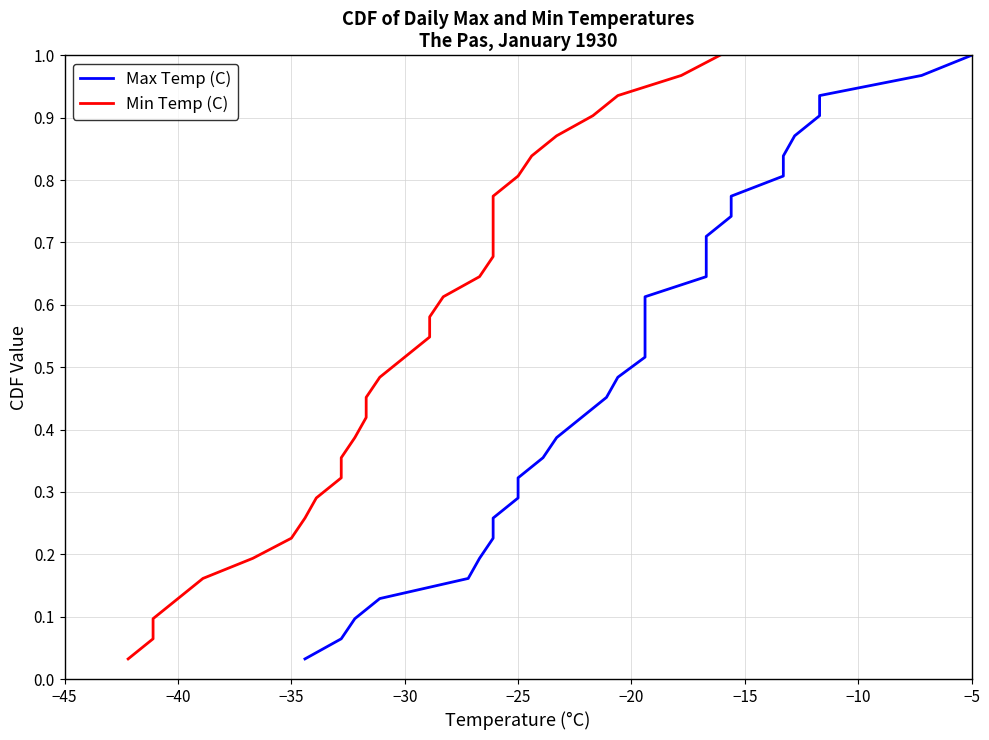

Reading left to right, what are all the values shown in this chart?

Max Temp (C): 0.0	0.1	0.1	0.1	0.2	0.2	0.2	0.3	0.3	0.3	0.4	0.4	0.4	0.5	0.5	0.5	0.5	0.6	0.6	0.6	0.7	0.7	0.7	0.8	0.8	0.8	0.9	0.9	0.9	1.0	1.0
Min Temp (C): 0.0	0.1	0.1	0.1	0.2	0.2	0.2	0.3	0.3	0.3	0.4	0.4	0.4	0.5	0.5	0.5	0.5	0.6	0.6	0.6	0.7	0.7	0.7	0.8	0.8	0.8	0.9	0.9	0.9	1.0	1.0